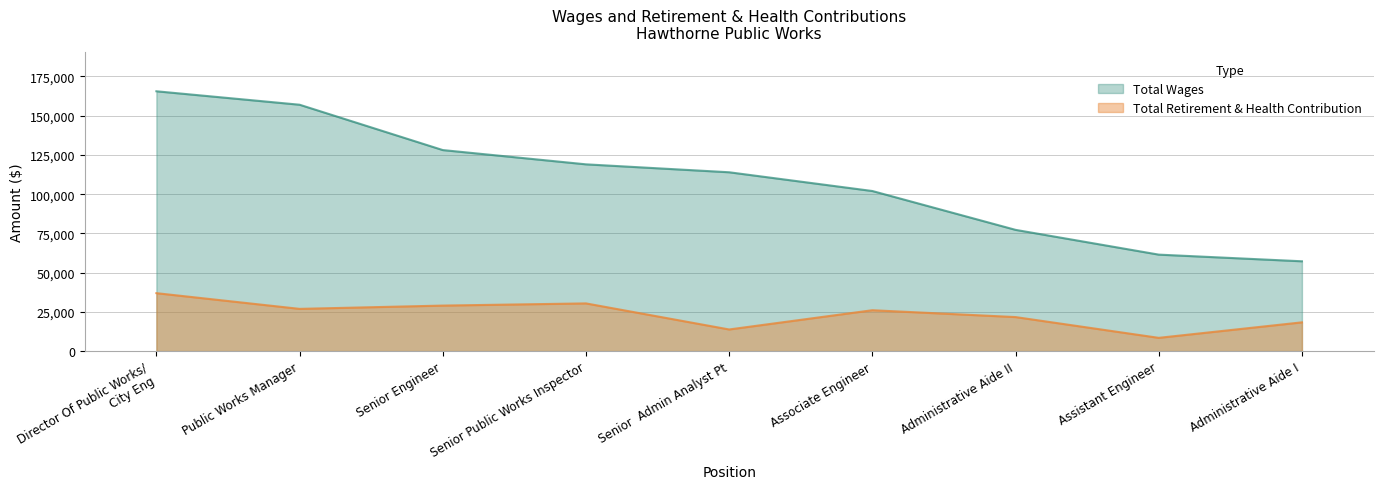

What is the label of the 9th point from the right?

Director Of Public Works/ City Eng